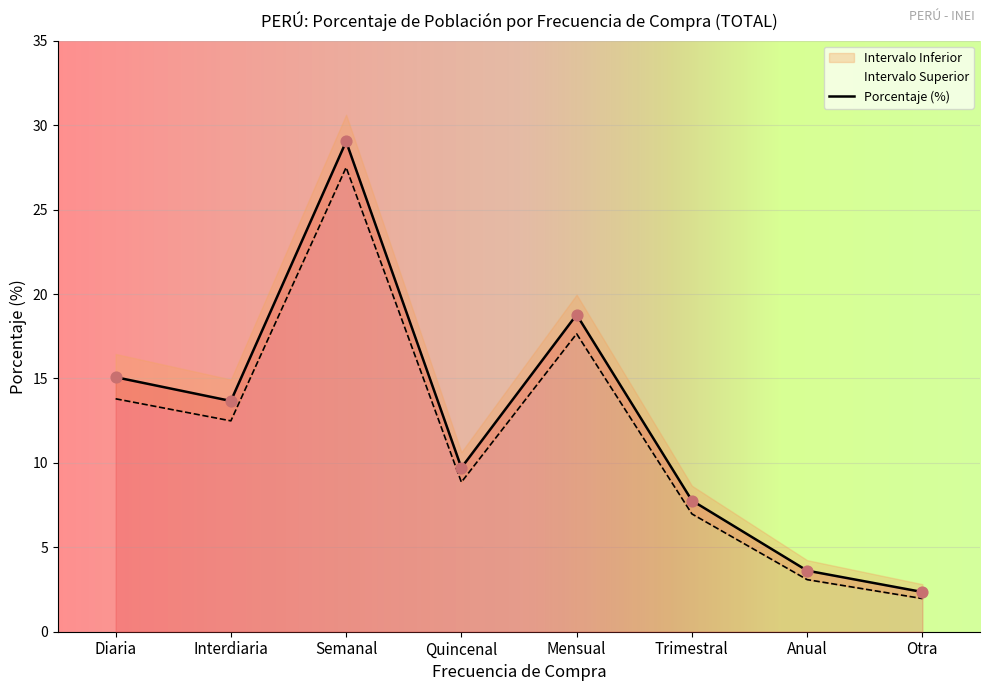

Between Trimestral and Anual, which is larger?

Trimestral